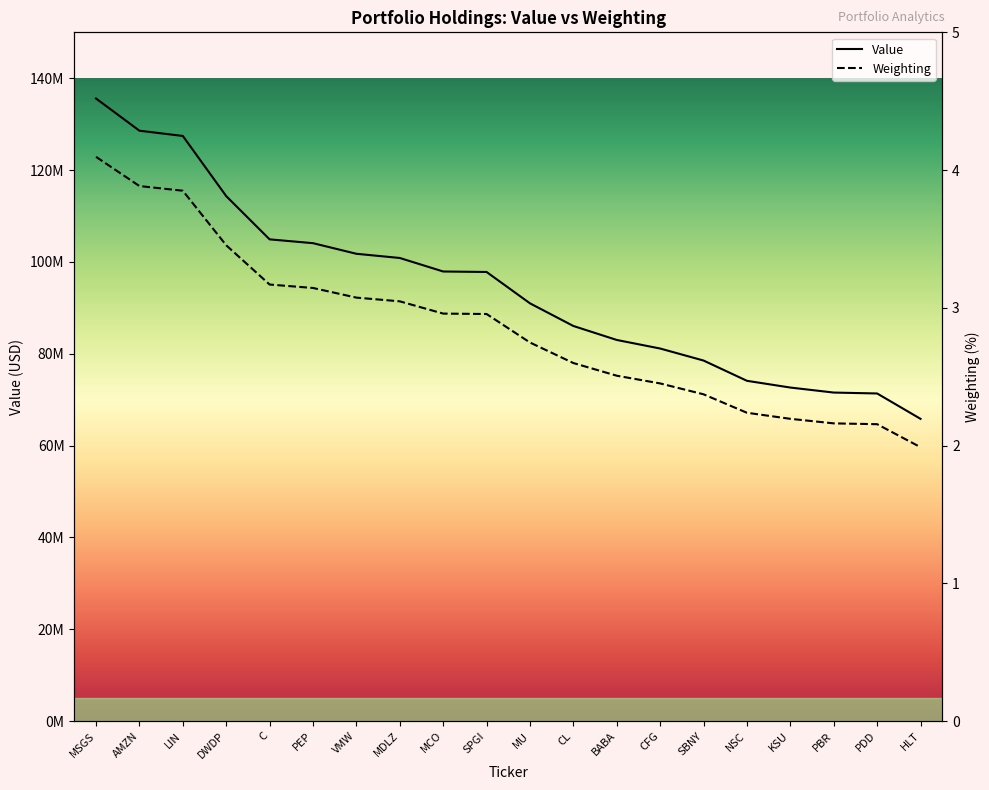

The value of Weighting at SPGI is 1.8. True or false?

False